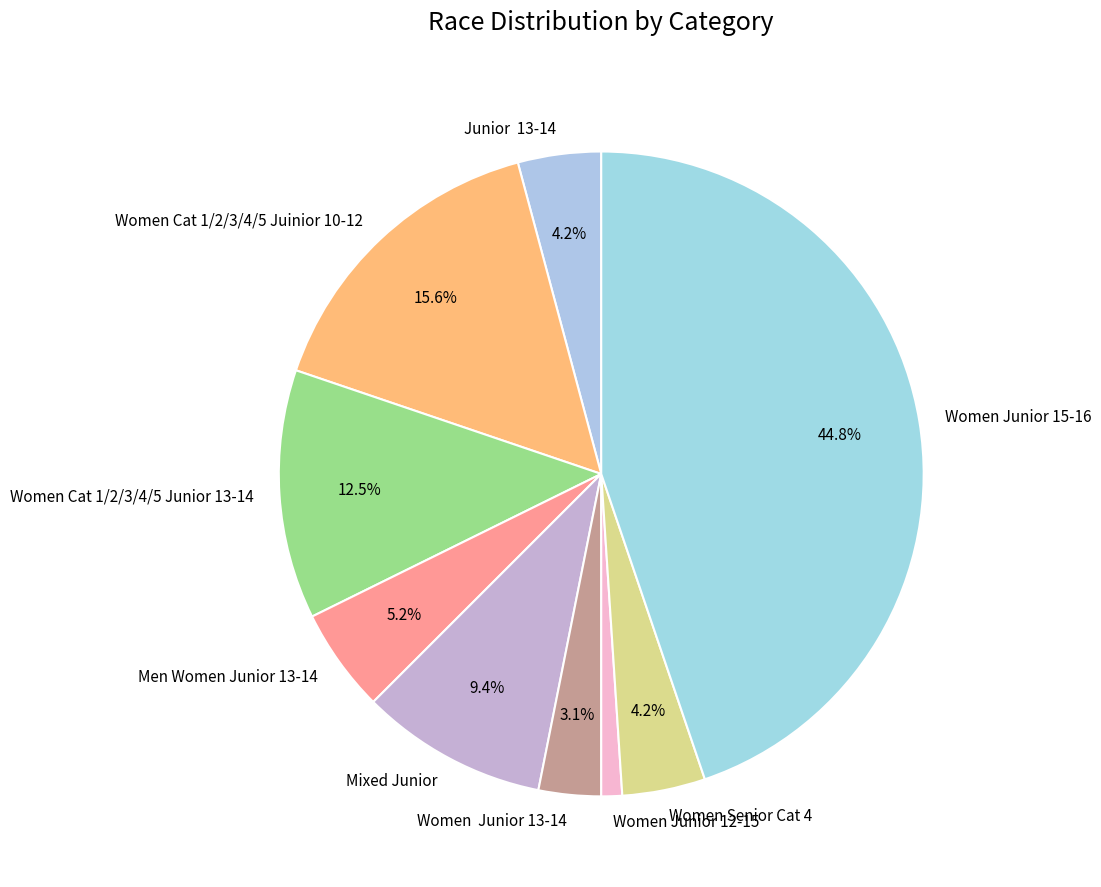

How many segments does this pie chart have?

9